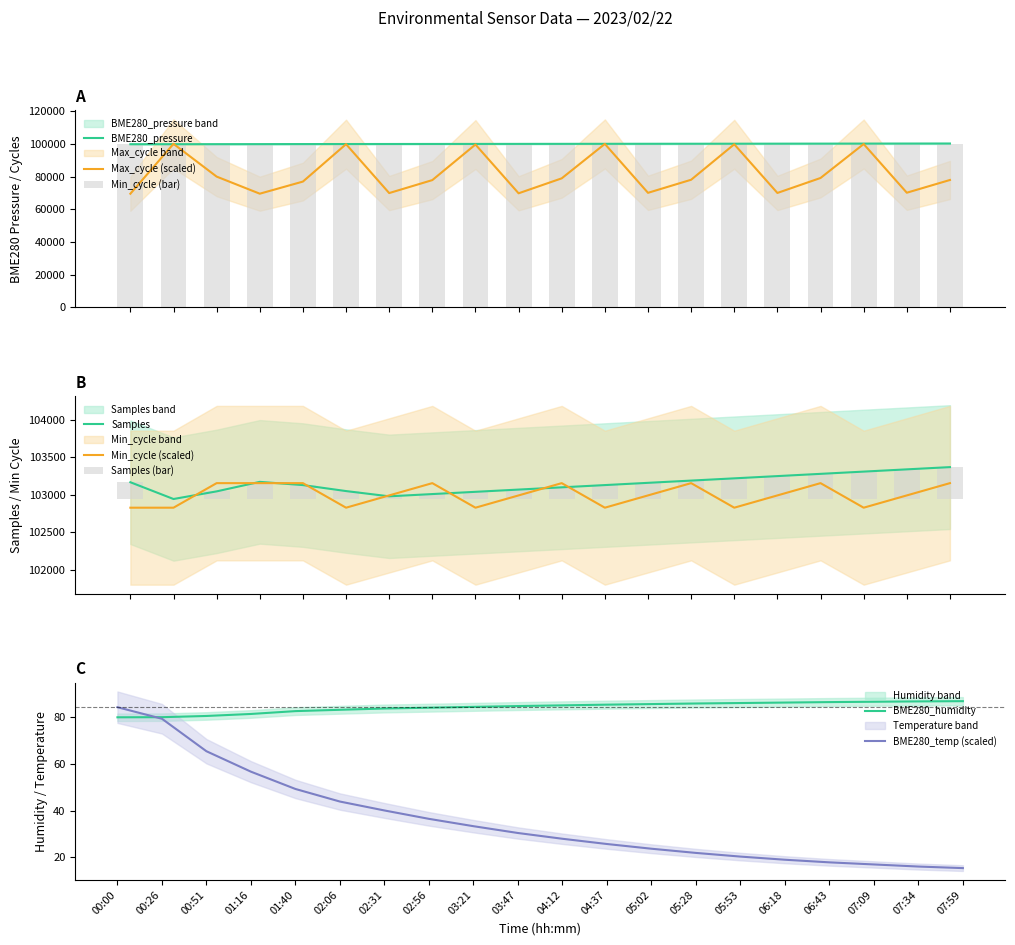

What is the minimum value for BME280_temperature?

15.3